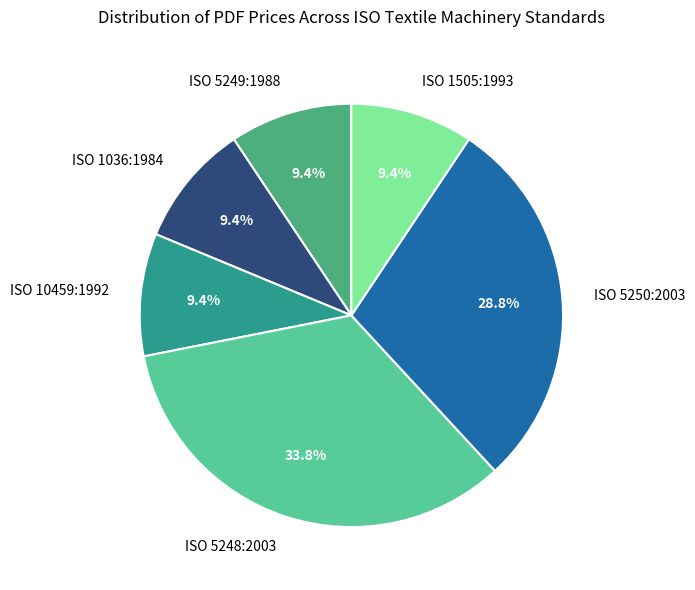

What percentage is the ISO 1505:1993 slice, to the nearest percent?

9%